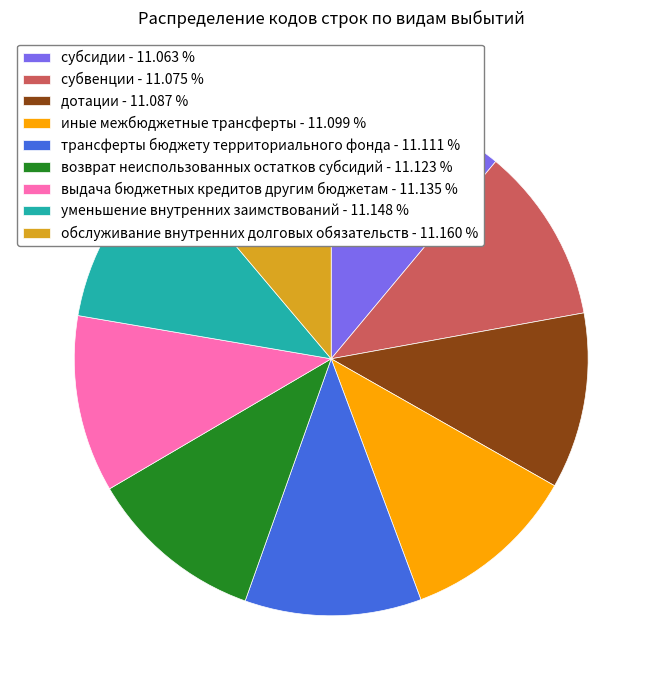

The уменьшение внутренних заимствований slice represents 11% of the pie. True or false?

True